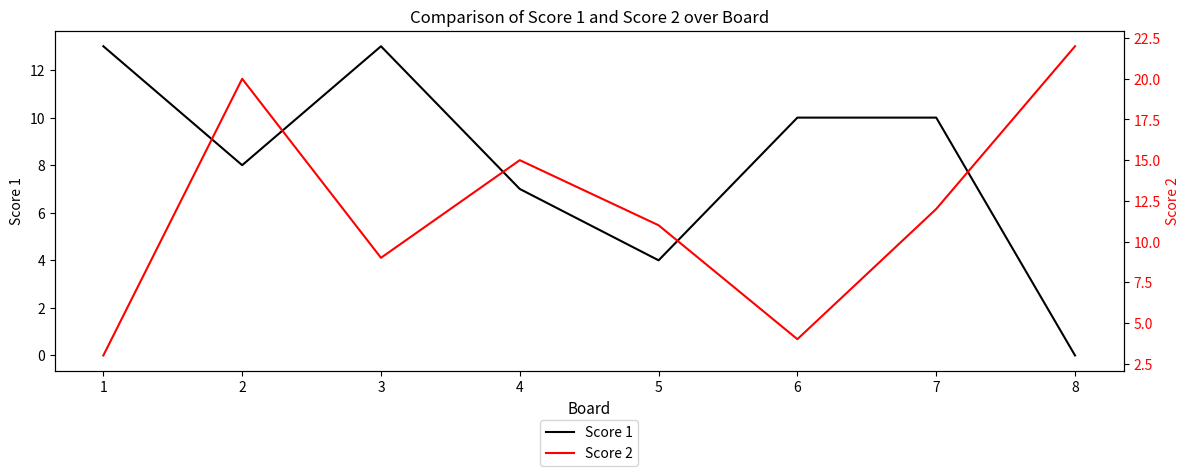

What is the average value of the Score 1 series?

8